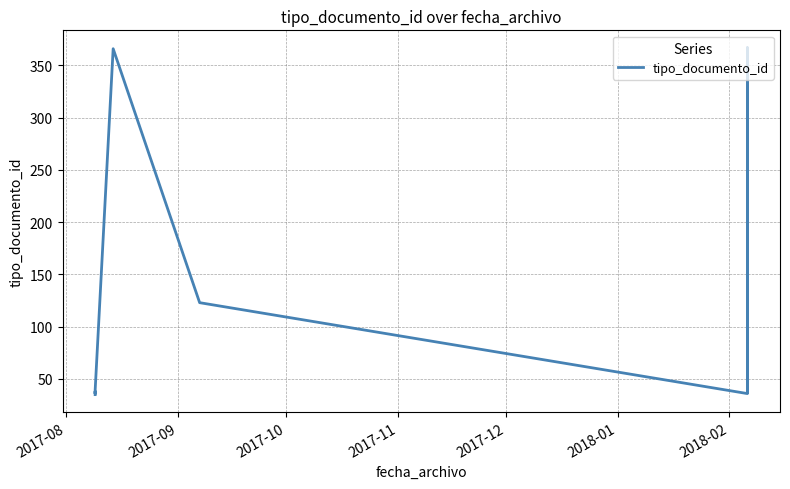

The chart shows a value of 9 at 2017-08. True or false?

False